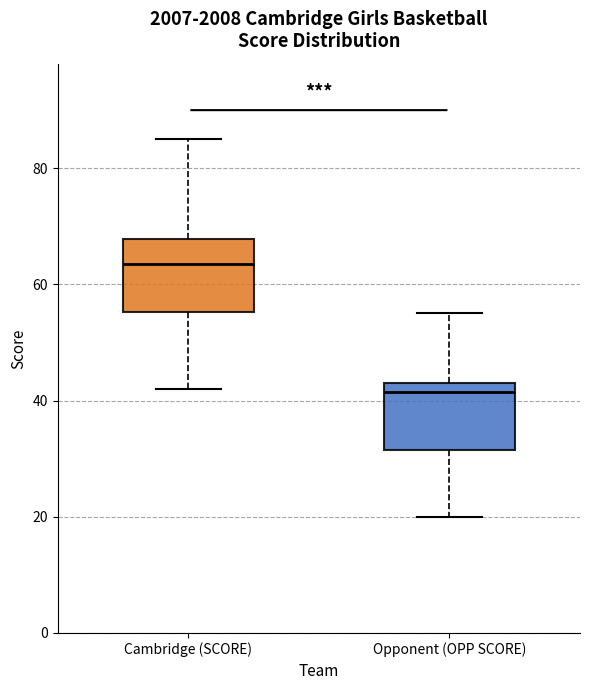

Where is the upper edge of the box for Cambridge (SCORE) on the y-axis? The values are not printed on the chart, so give them approximately, as read against the axis.

68